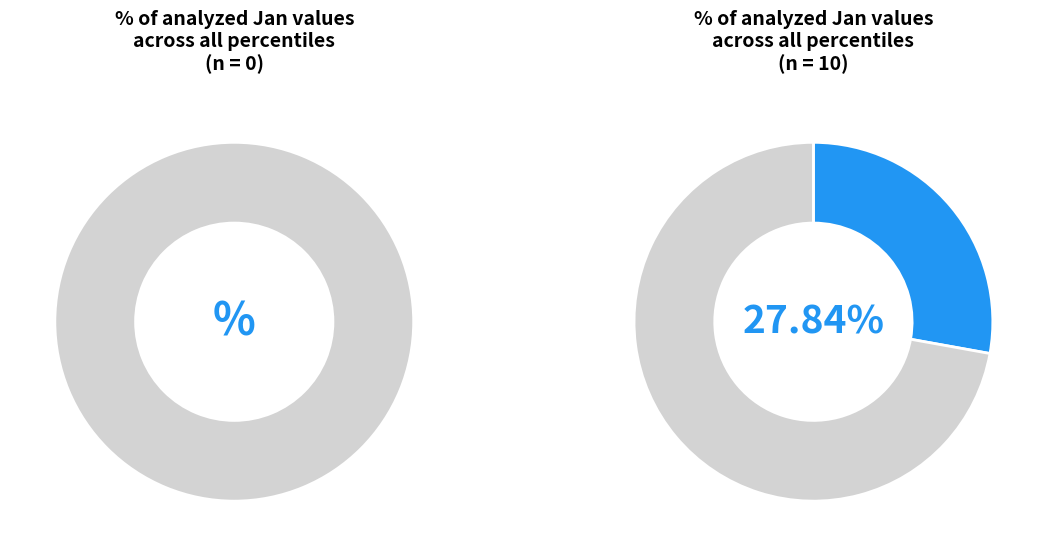

The pct65 slice represents 20% of the pie. True or false?

False